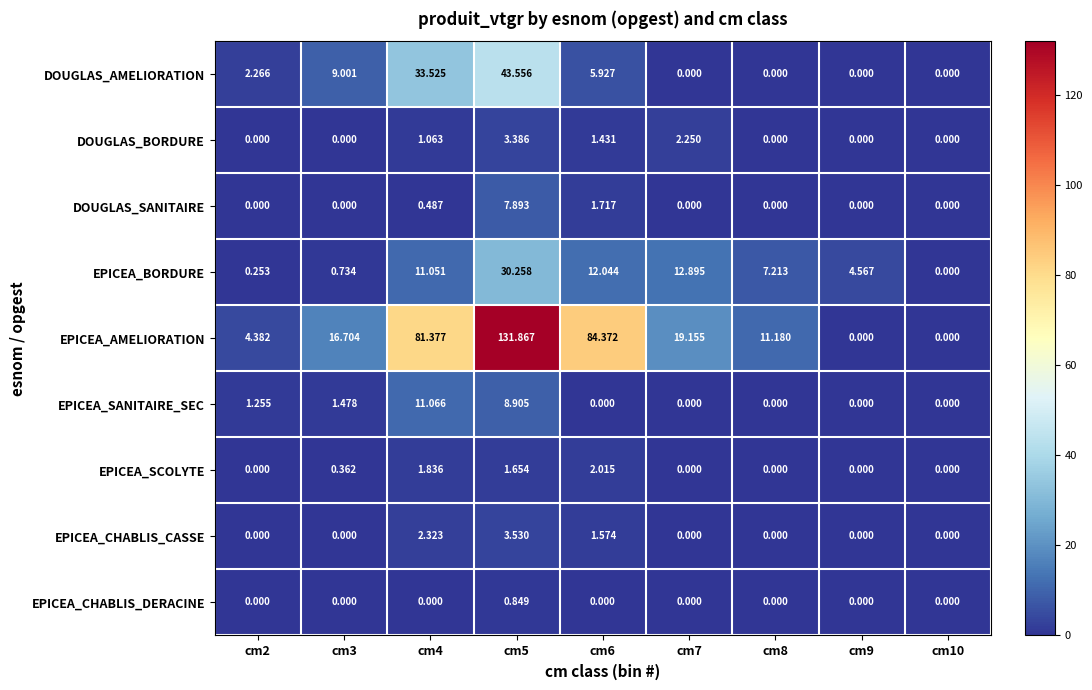

Which series has the widest spread of values?

EPICEA_AMELIORATION